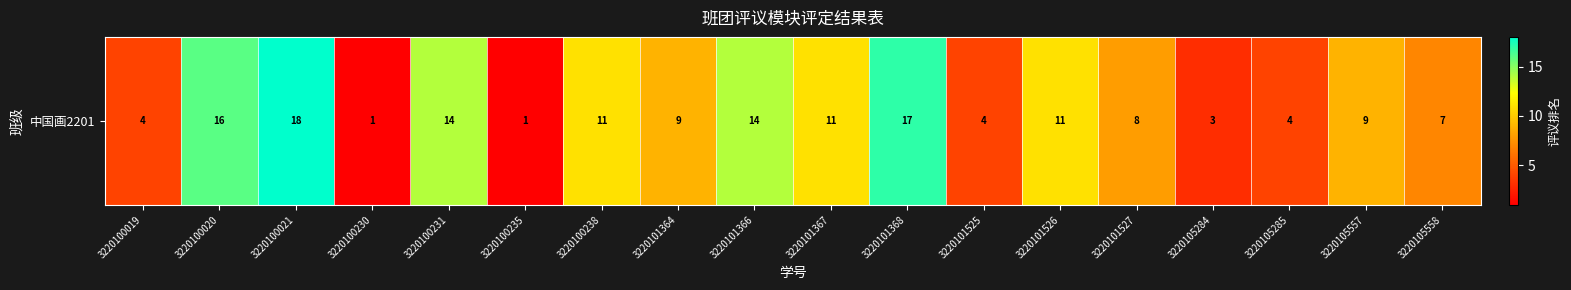

How many data points are less than 9?

8